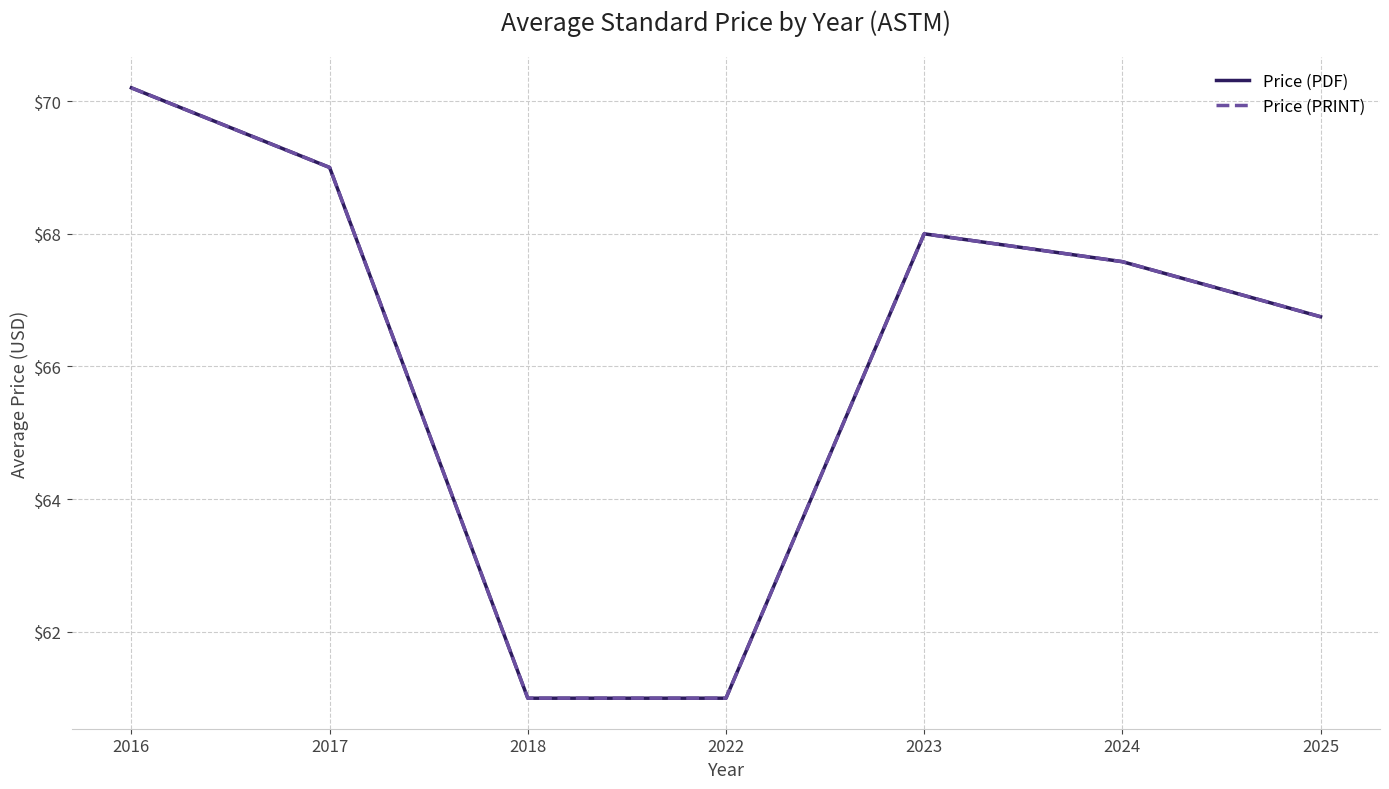

List the labels in order of Price (PDF) value, largest first.

2016, 2017, 2023, 2024, 2025, 2018, 2022